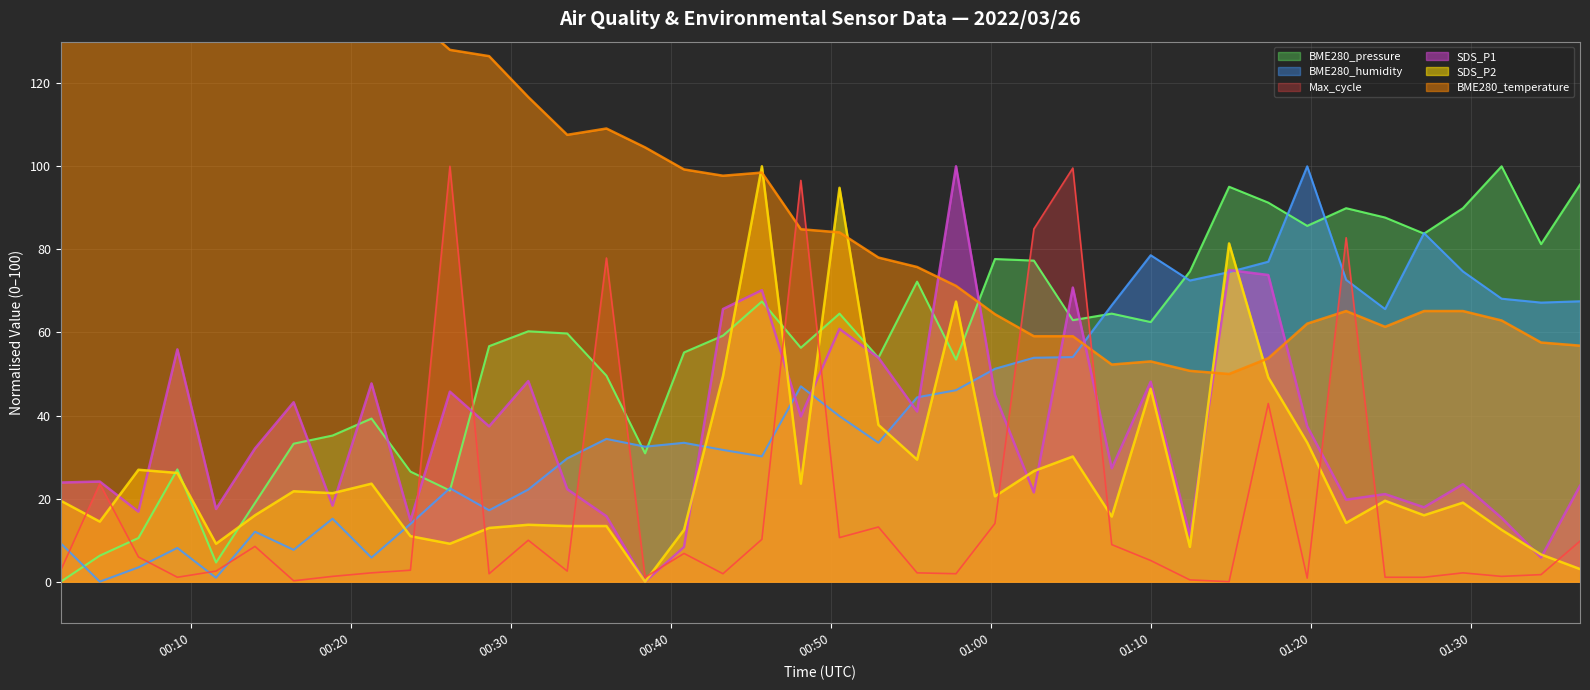

Reading left to right, what are all the values shown in this chart?

SDS_P1: 23.9	24.1	16.9	55.9	17.5	32.1	43.2	18.3	47.7	14.7	45.7	37.4	48.3	22.3	15.8	0.0	8.4	65.6	70.2	39.8	60.9	53.9	41.0	100.0	44.9	21.5	70.8	27.3	48.1	11.1	75.0	73.8	37.4	19.7	21.1	17.9	23.5	15.4	5.8	23.1
SDS_P2: 19.5	14.5	26.9	26.2	9.1	16.0	21.8	21.3	23.6	11.0	9.1	12.9	13.7	13.4	13.4	0.0	12.5	49.5	100.0	23.6	94.8	37.7	29.4	67.4	20.5	26.6	30.1	15.7	46.4	8.4	81.4	49.2	33.5	14.2	19.5	16.0	19.0	12.5	6.5	3.0
BME280_humidity: 9.2	0.0	3.4	8.1	0.9	12.0	7.7	15.2	5.8	13.9	22.5	17.2	22.2	29.7	34.4	32.5	33.4	31.7	30.2	47.0	39.8	33.4	44.4	46.1	51.2	53.9	54.1	66.6	78.6	72.5	74.5	77.0	100.0	72.7	65.6	83.9	74.7	68.1	67.2	67.5
BME280_pressure: 0.0	6.3	10.5	27.0	4.6	19.0	33.2	35.2	39.3	26.5	21.9	56.7	60.3	59.8	49.6	30.9	55.2	59.2	67.4	56.3	64.5	53.9	72.2	53.5	77.7	77.3	63.0	64.5	62.5	74.7	95.1	91.3	85.7	89.9	87.7	83.8	89.9	100.0	81.3	95.6
BME280_temperature: 139.4	141.7	144.7	147.7	150.0	150.0	149.2	146.2	145.5	136.4	128.0	126.5	116.7	107.6	109.1	104.5	99.2	97.7	98.5	84.8	84.1	78.0	75.8	71.2	64.4	59.1	59.1	52.3	53.0	50.8	50.0	53.8	62.1	65.2	61.4	65.2	65.2	62.9	57.6	56.8
Max_cycle: 2.8	23.6	5.9	1.1	2.5	8.5	0.2	1.3	2.1	2.8	100.0	1.9	10.0	2.5	77.9	1.1	6.8	1.9	10.2	96.6	10.6	13.2	2.1	1.9	14.0	84.9	99.6	8.9	5.1	0.4	0.0	42.9	0.8	82.8	1.1	1.1	2.1	1.3	1.7	9.8